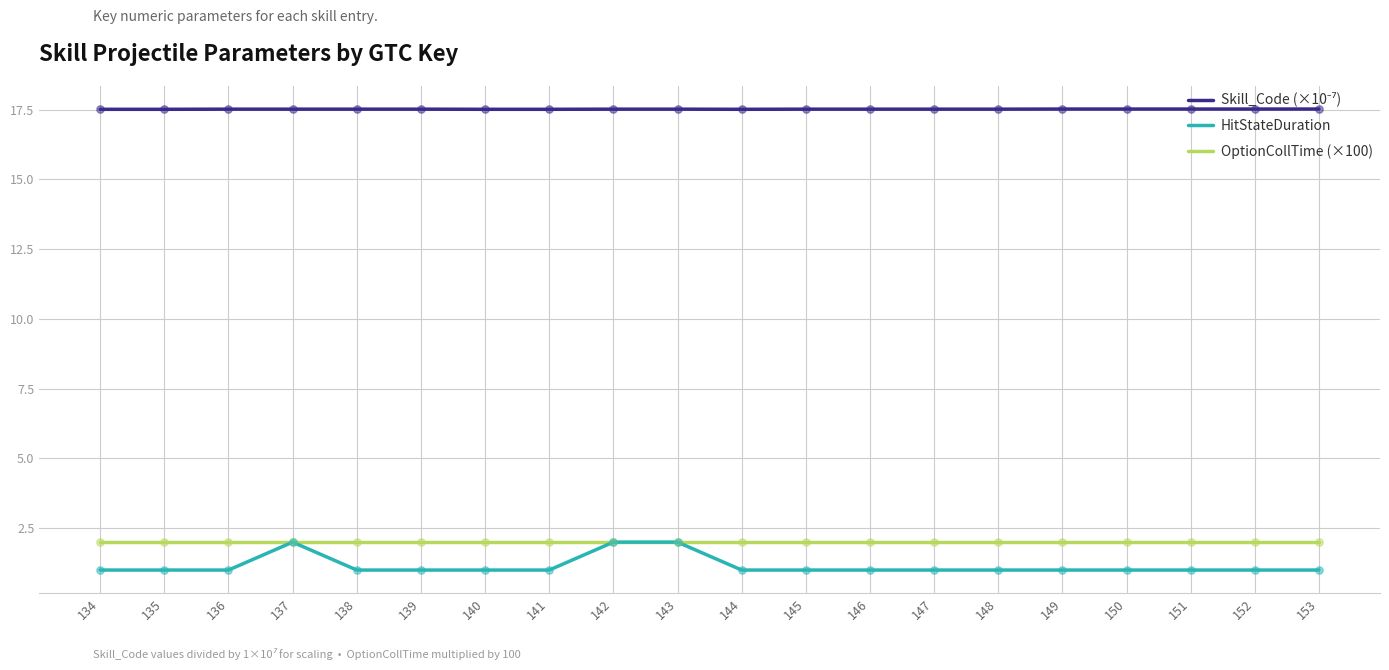

What is the total value across all series at 142?

21.5